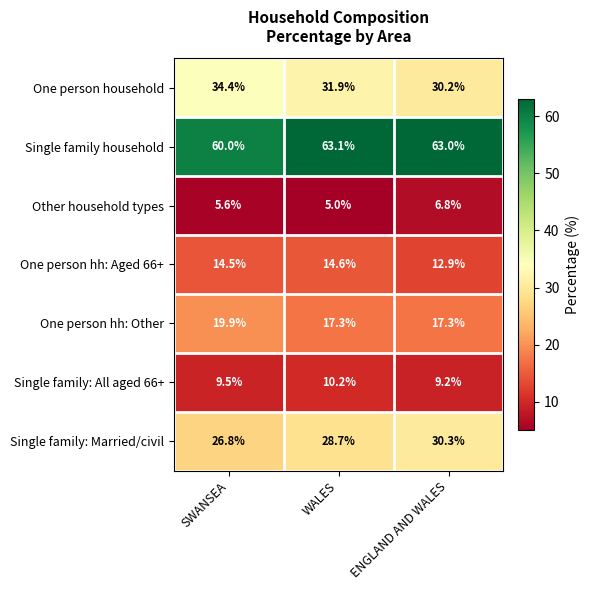

At how many categories does at least one series exceed 45?

3